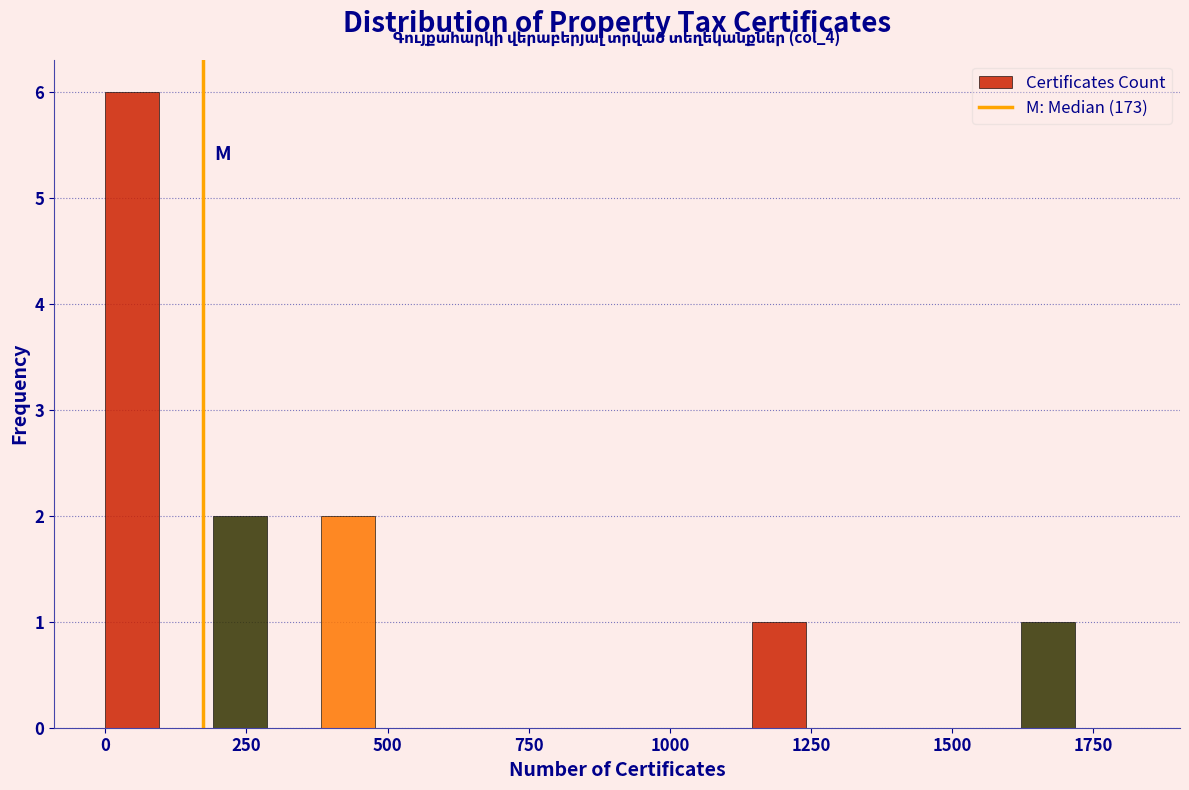

Around what value on the x-axis is the tallest bar? Give the approximate position of its centre, as read against the axis.

50